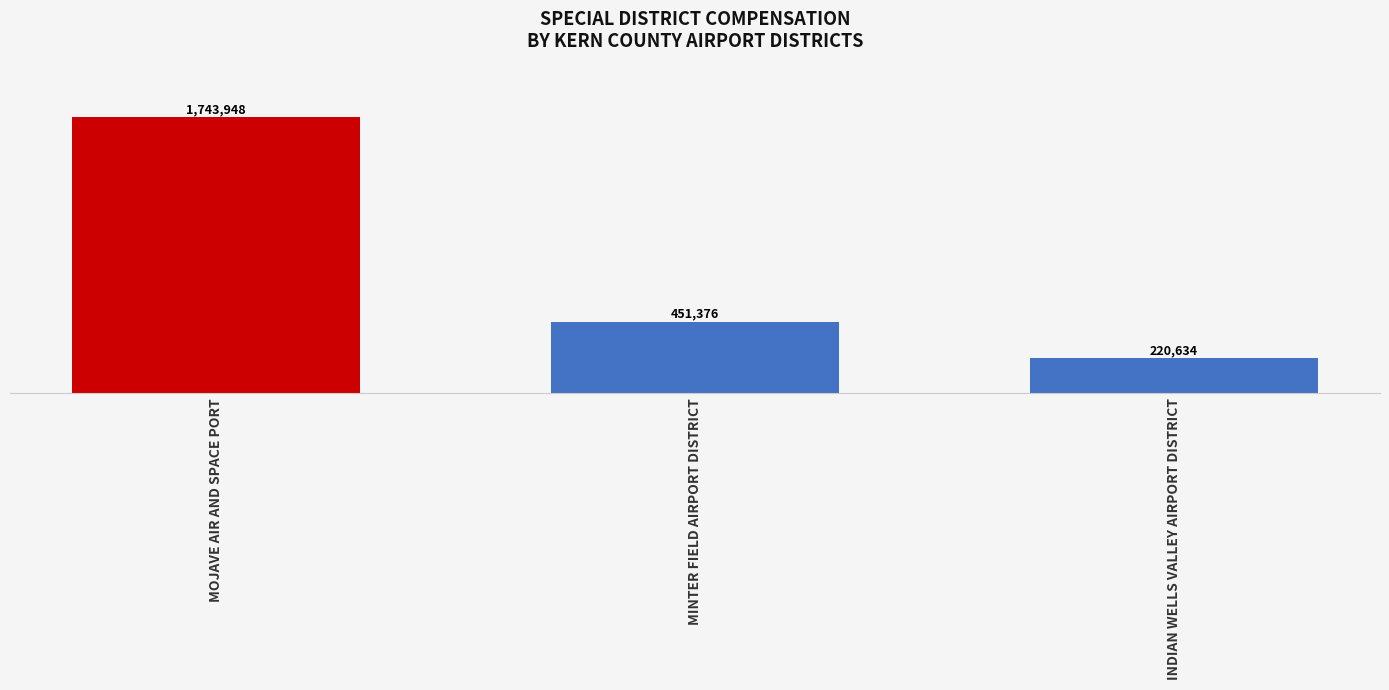

How many data points does each series have?

3